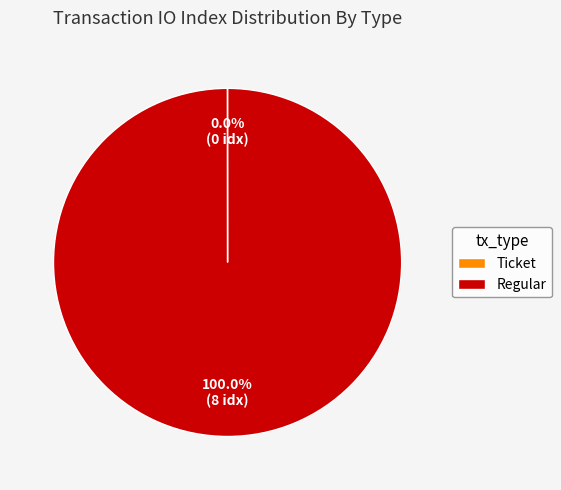

To the nearest percent, what is the difference between the largest and smallest slice percentages?

100%